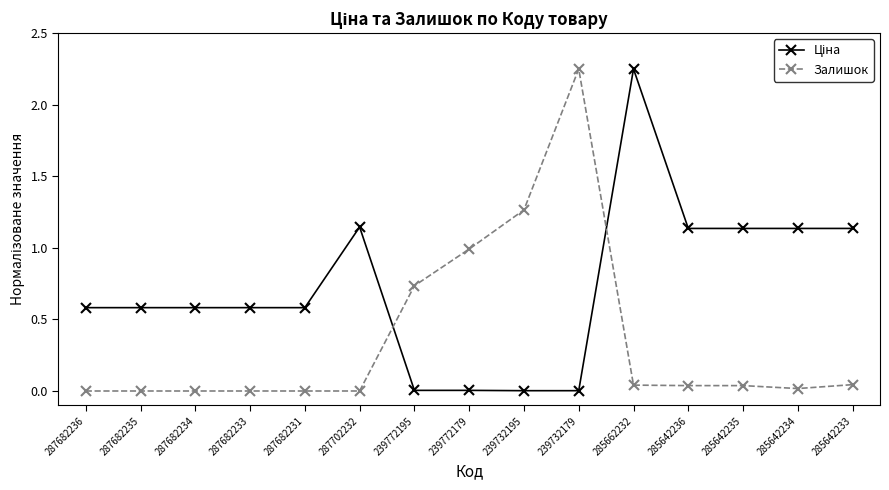

How many distinct data groups are displayed?

2